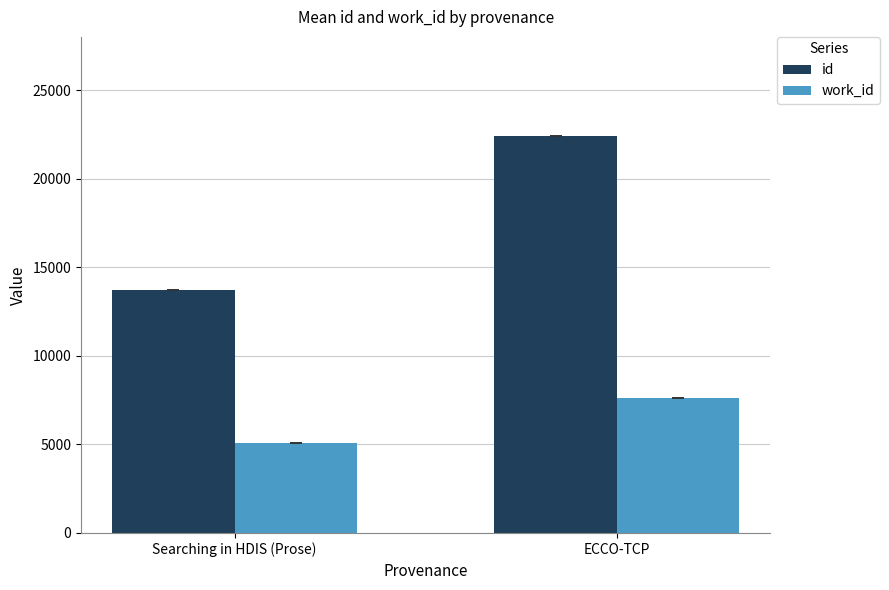

What is the minimum value for work_id?

5088.0